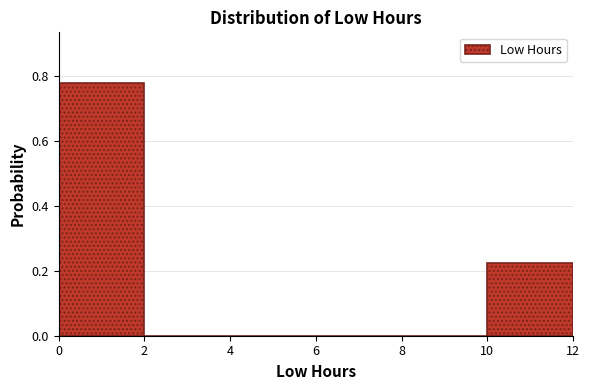

What is the height of the bar covering 10 to 12 on the x-axis? The values are not printed on the chart, so give them approximately, as read against the axis.

0.22